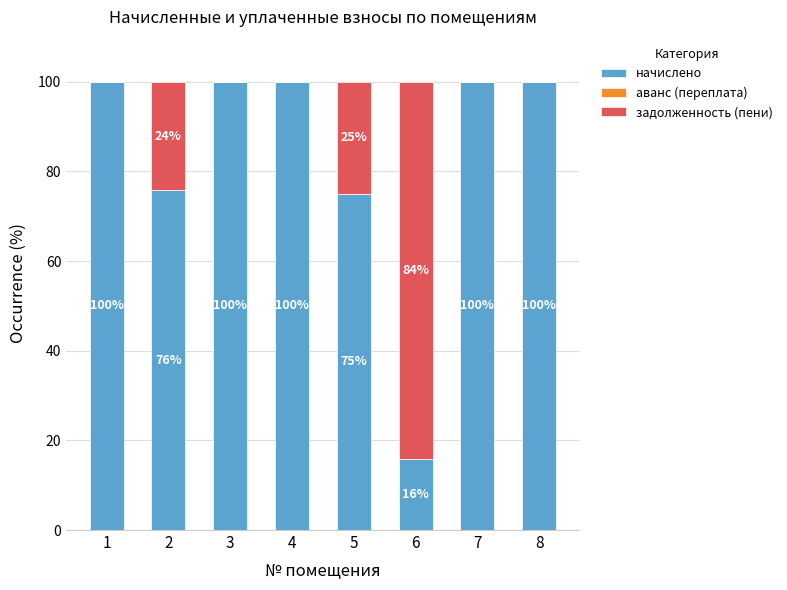

At which label is начислено closest to 57?

5